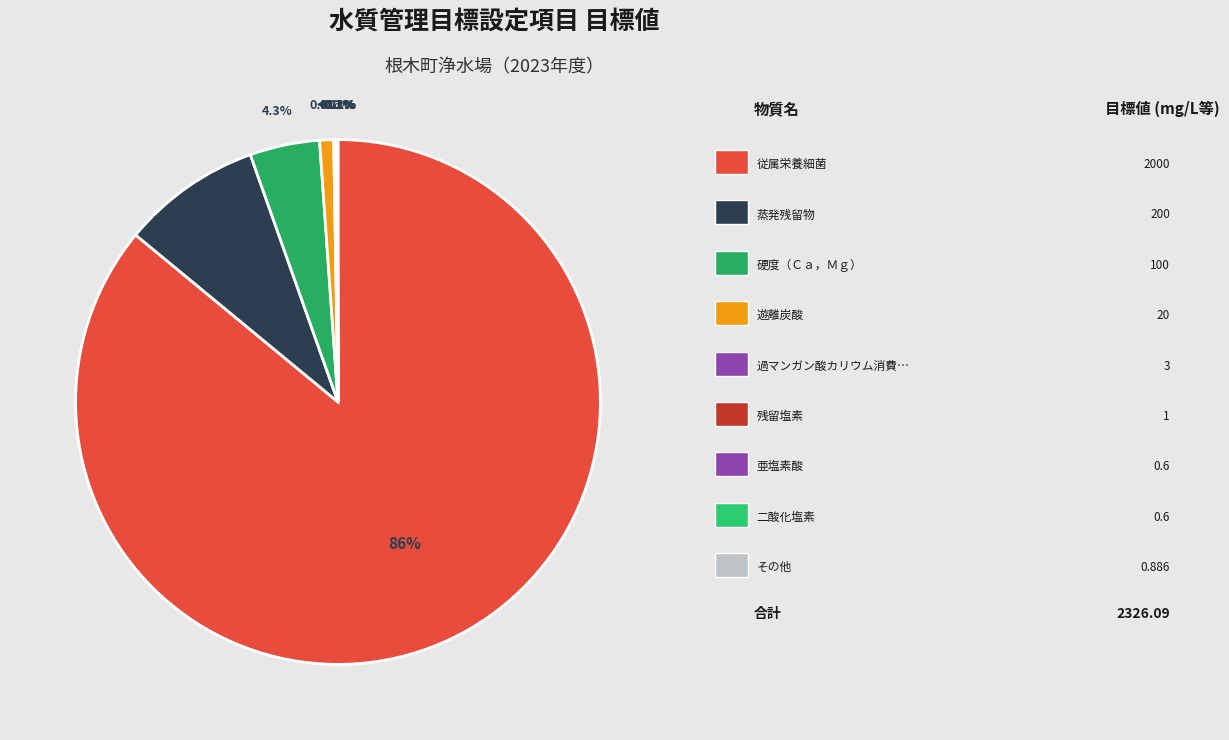

What is the total percentage of ウラン及びその化合物 and 遊離炭酸?

0.9%